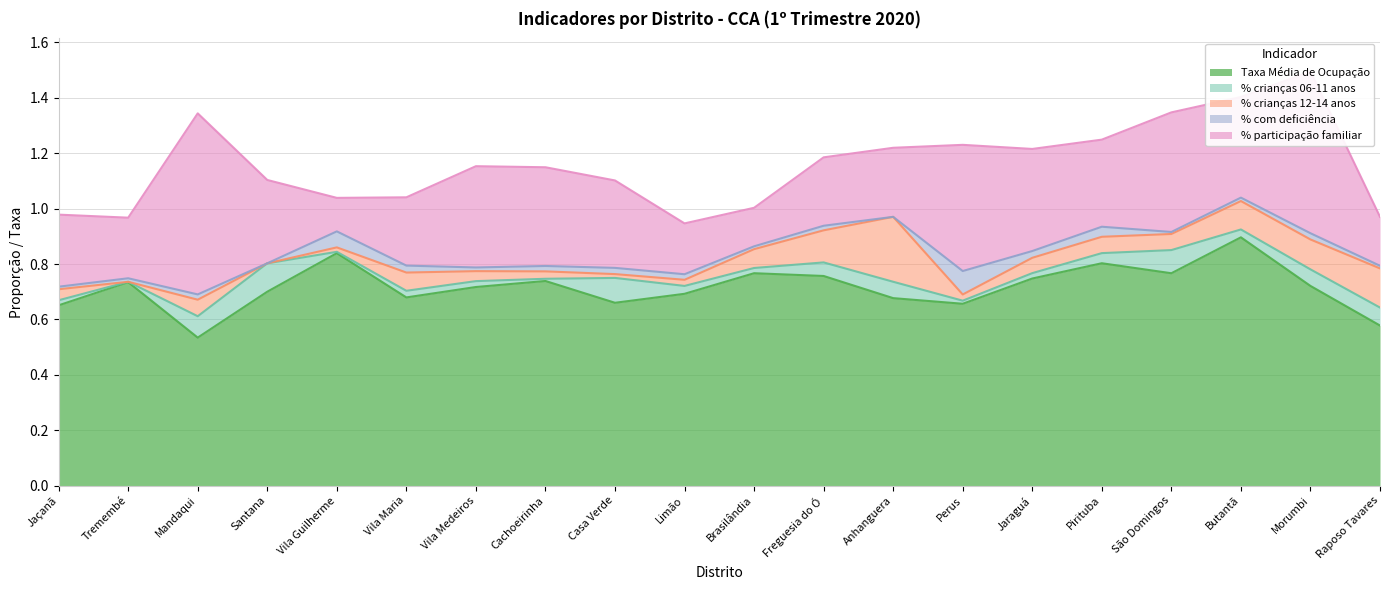

What is the value of the Taxa Média de Ocupação point at the 5th from the left?

0.8